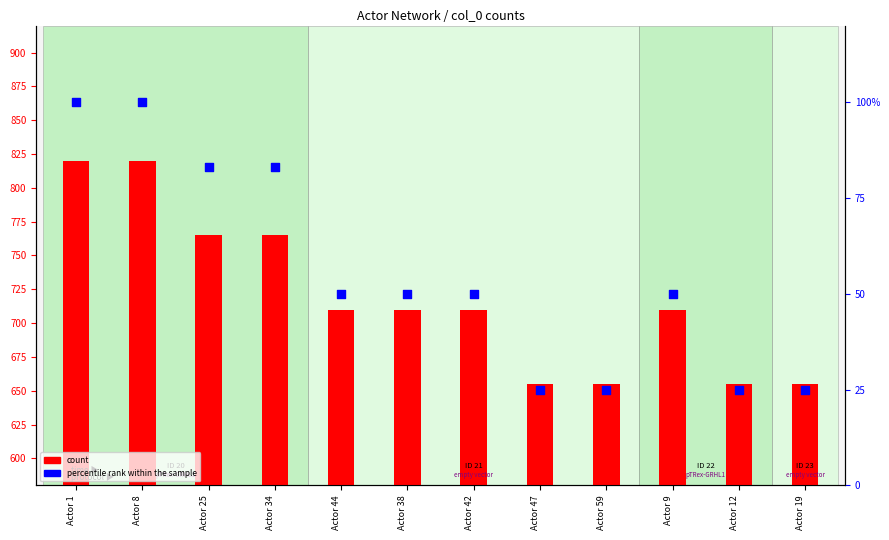

Which series reaches the maximum Y coordinate?

count